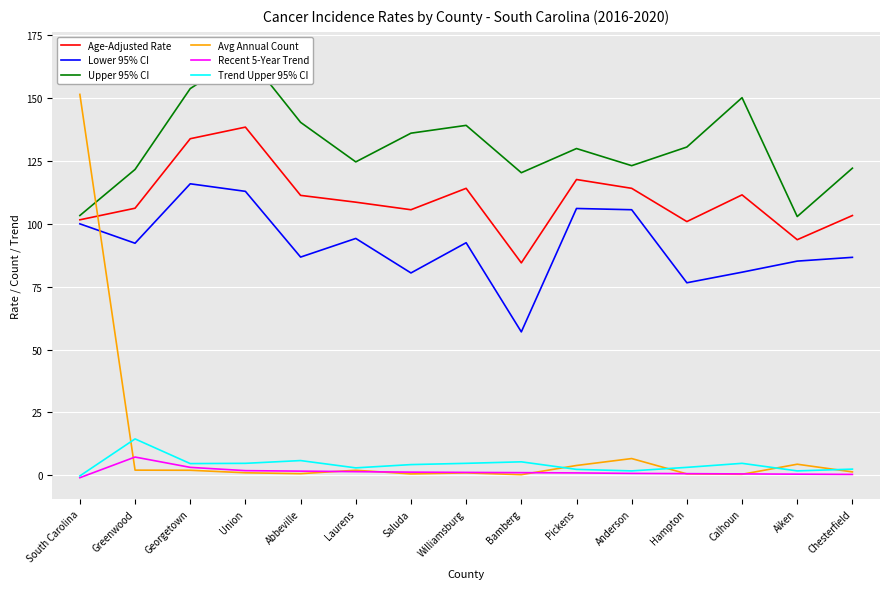

Between Laurens and Williamsburg, which series saw the biggest shift?

Upper 95% CI